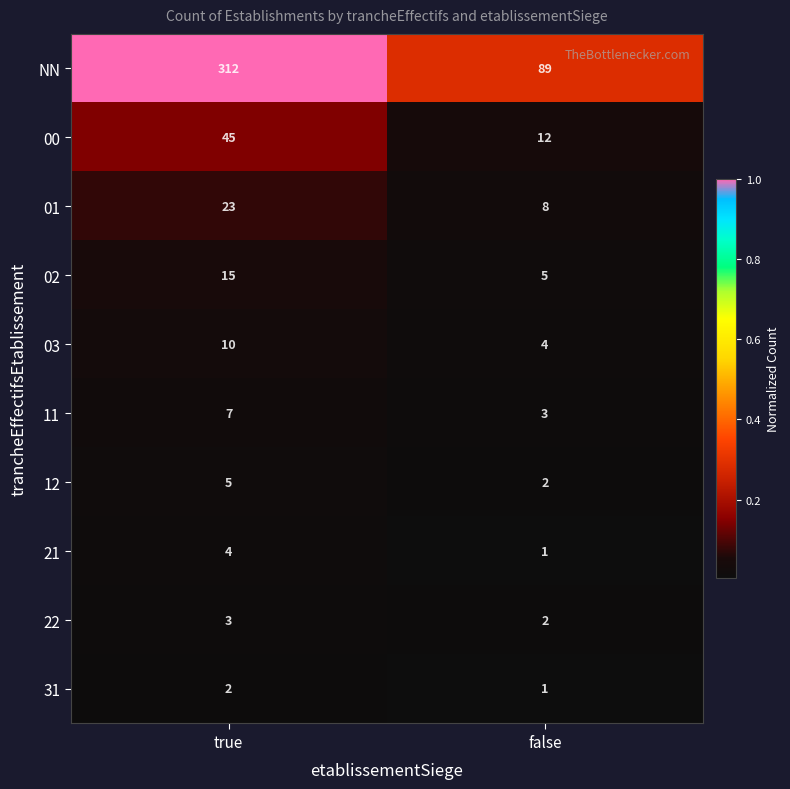

What is the difference between the highest and lowest values at true?

310